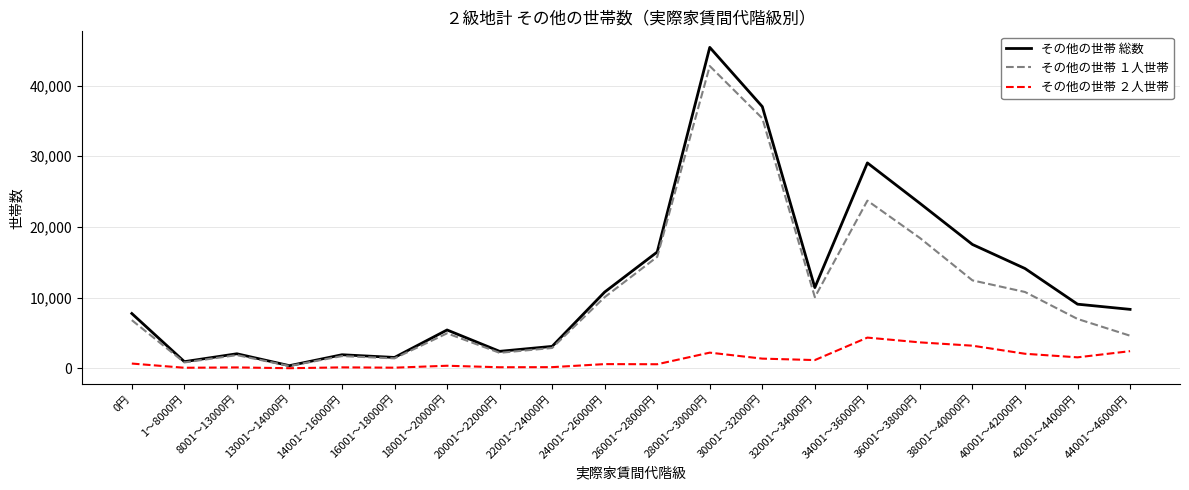

What are all the series names shown in the legend?

その他の世帯 総数, その他の世帯 １人世帯, その他の世帯 ２人世帯